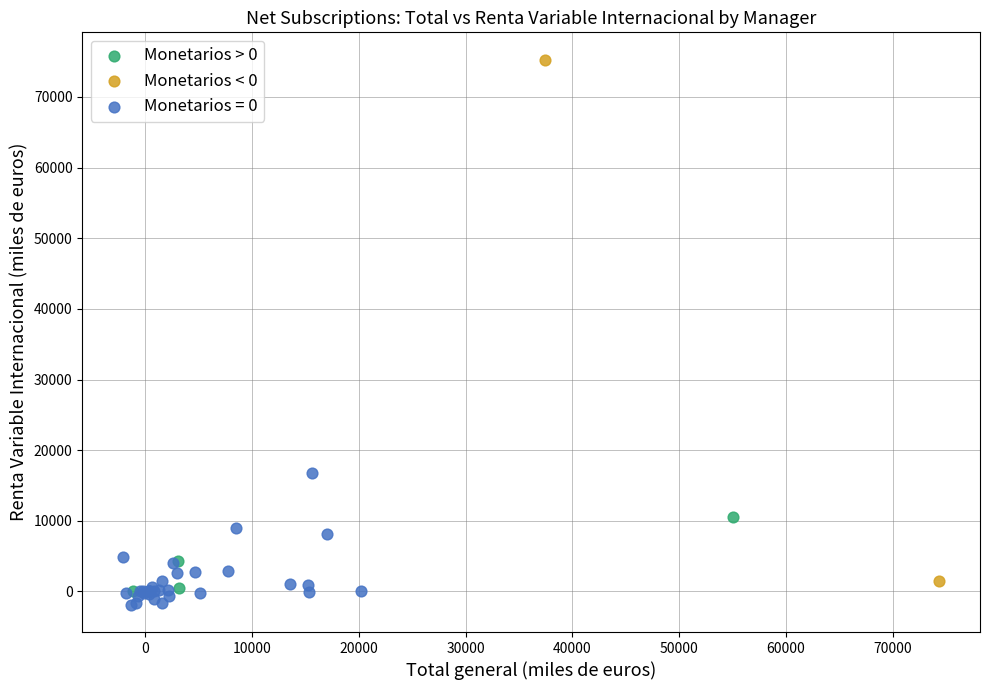

What are all the series names shown in the legend?

Monetarios > 0, Monetarios < 0, Monetarios = 0